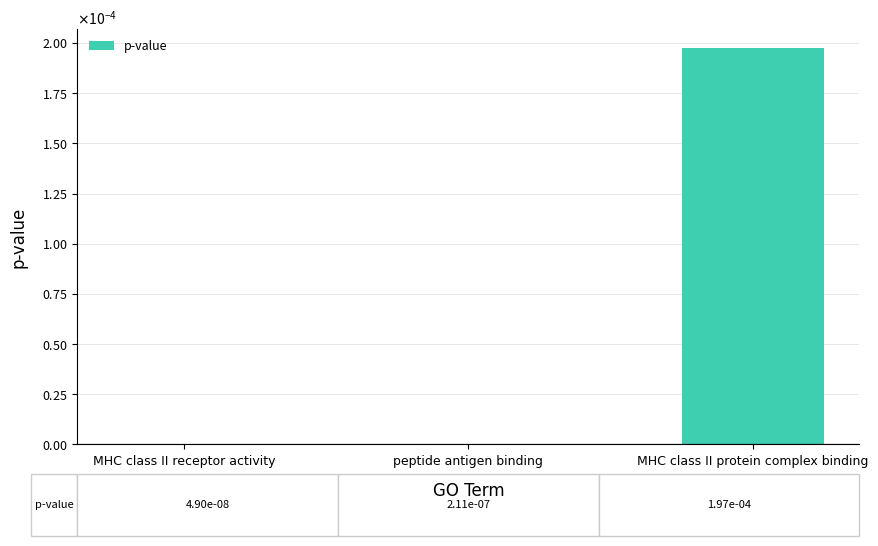

Between MHC class II receptor activity and peptide antigen binding, which is larger?

peptide antigen binding